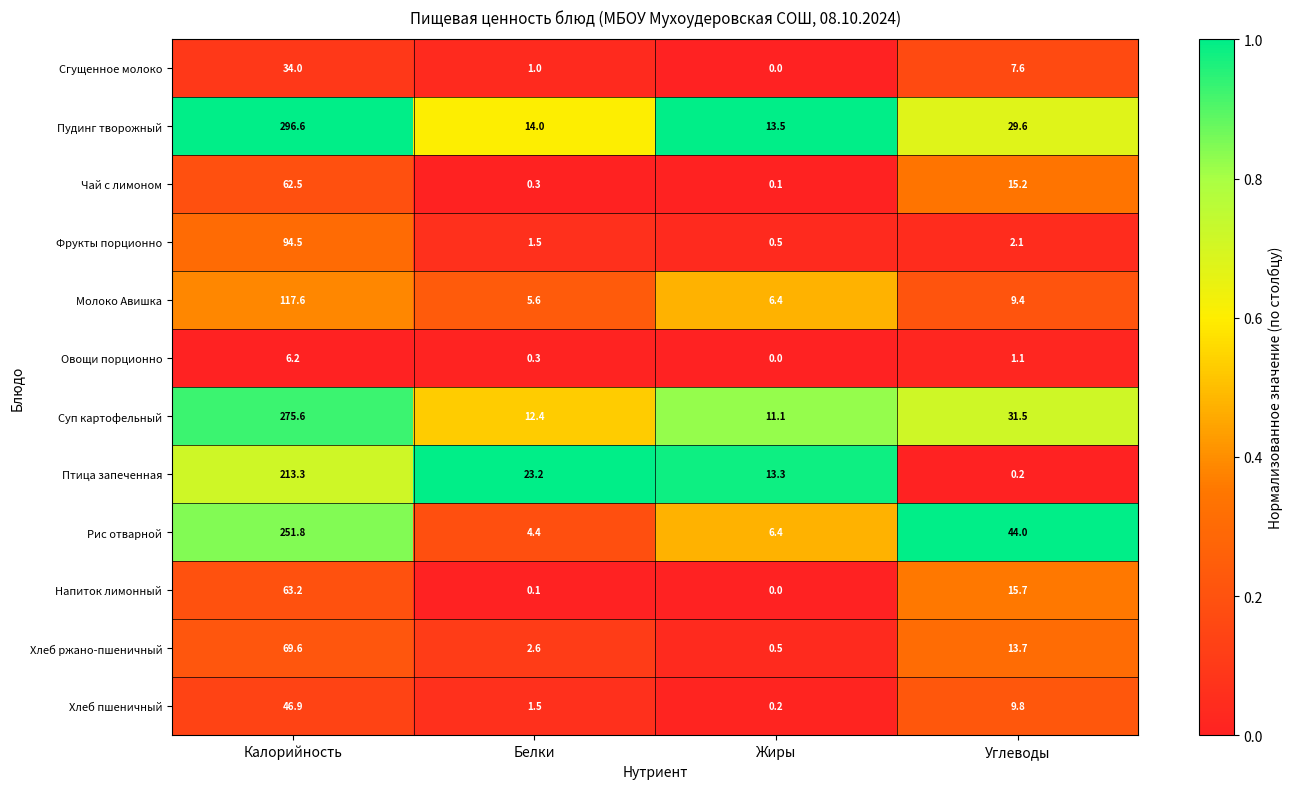

At how many categories does at least one series exceed 0?

4